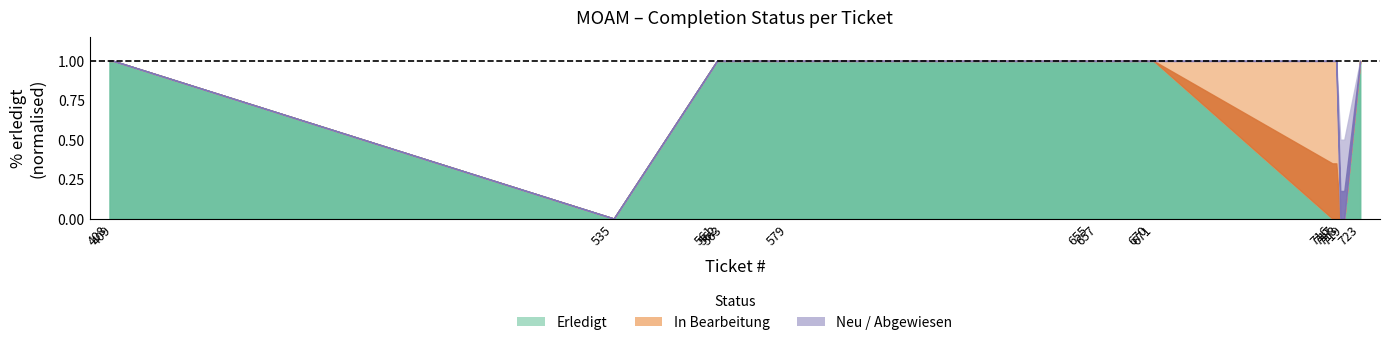

What is the greatest value displayed?

100